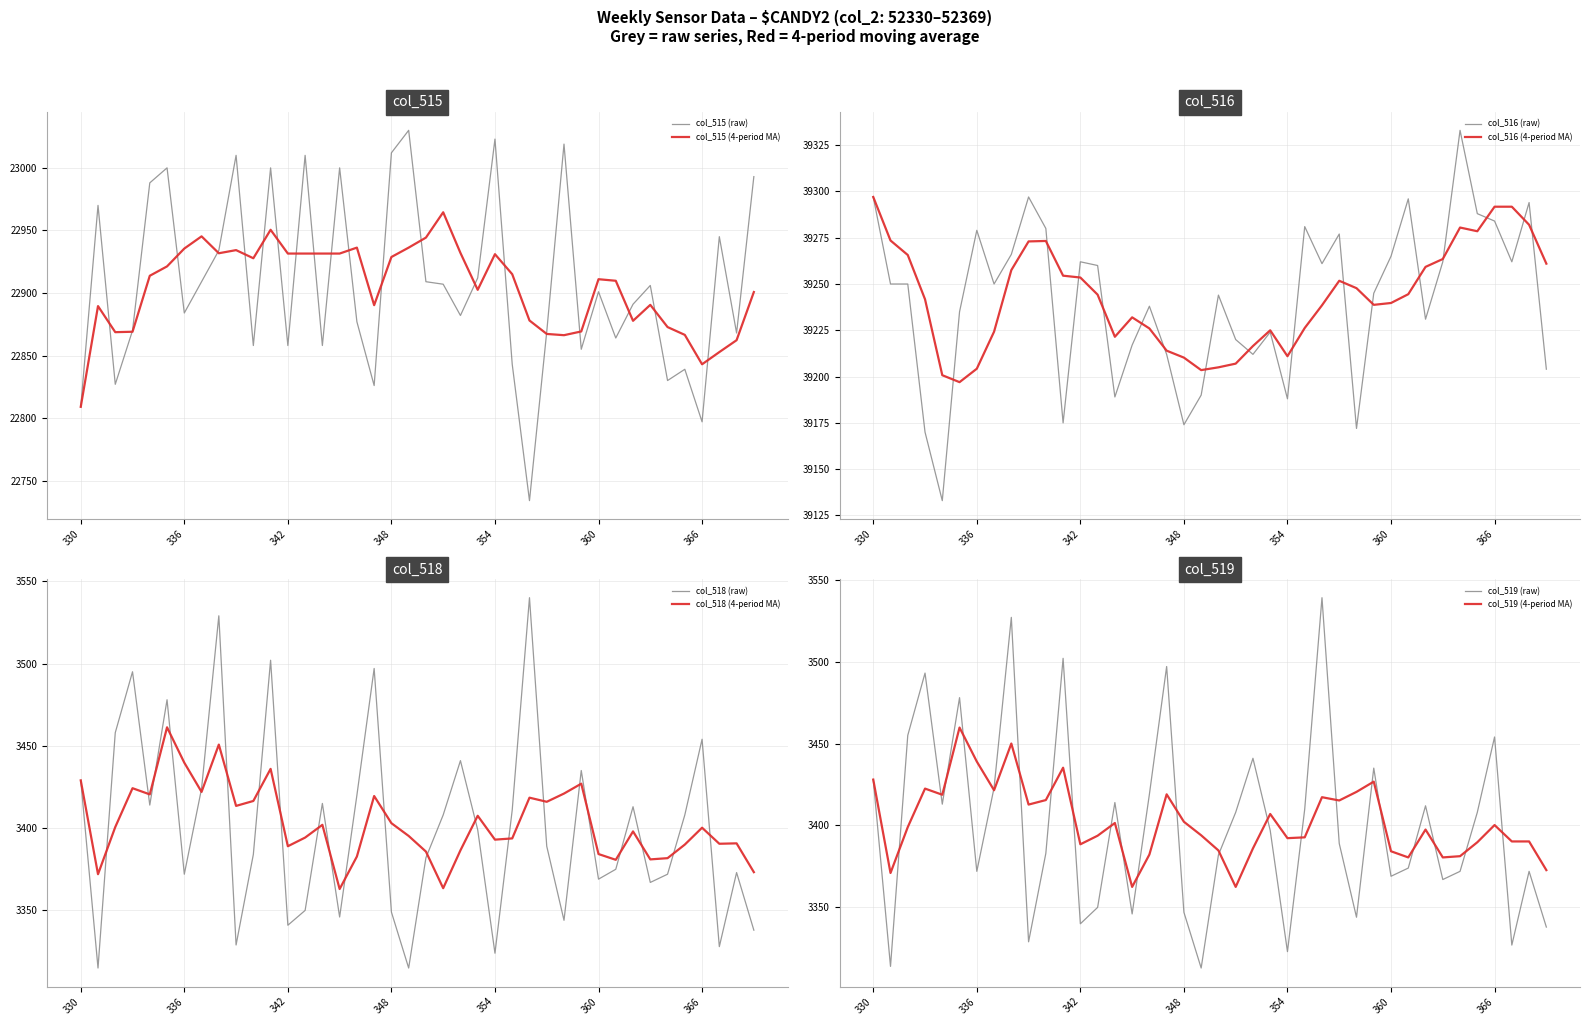

At which category does col_516 reach its first local valley?

52334